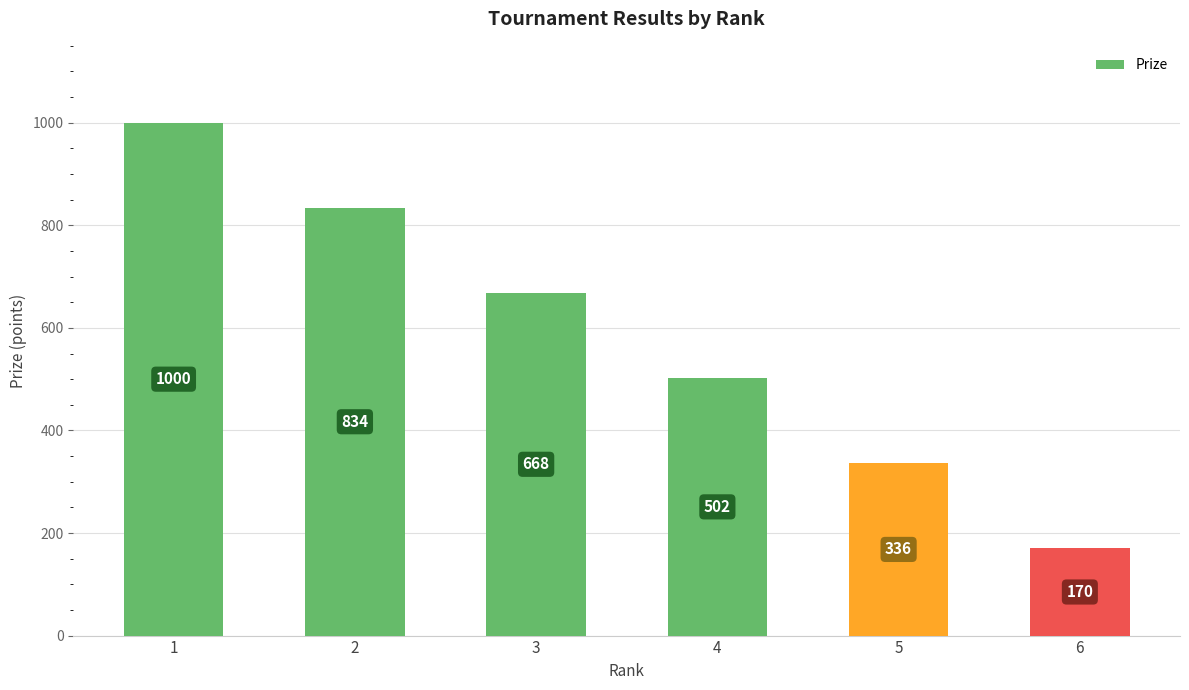

Where does the data first go above 668?

1